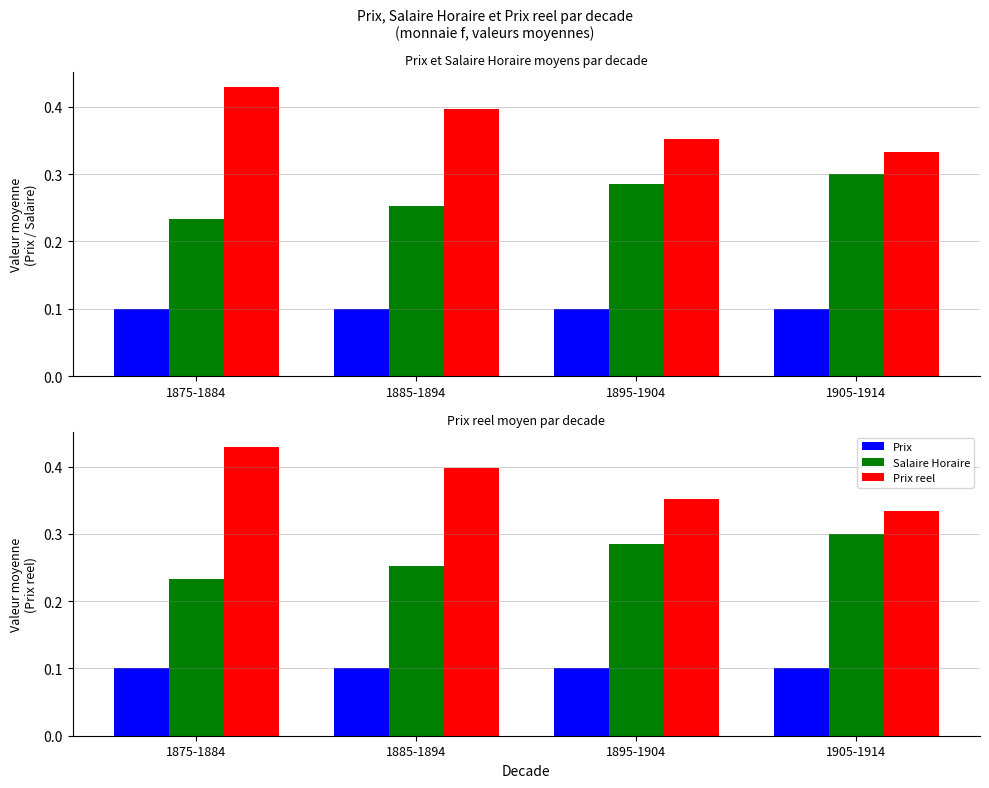

What is the total value across all series at 1895-1904?

0.7